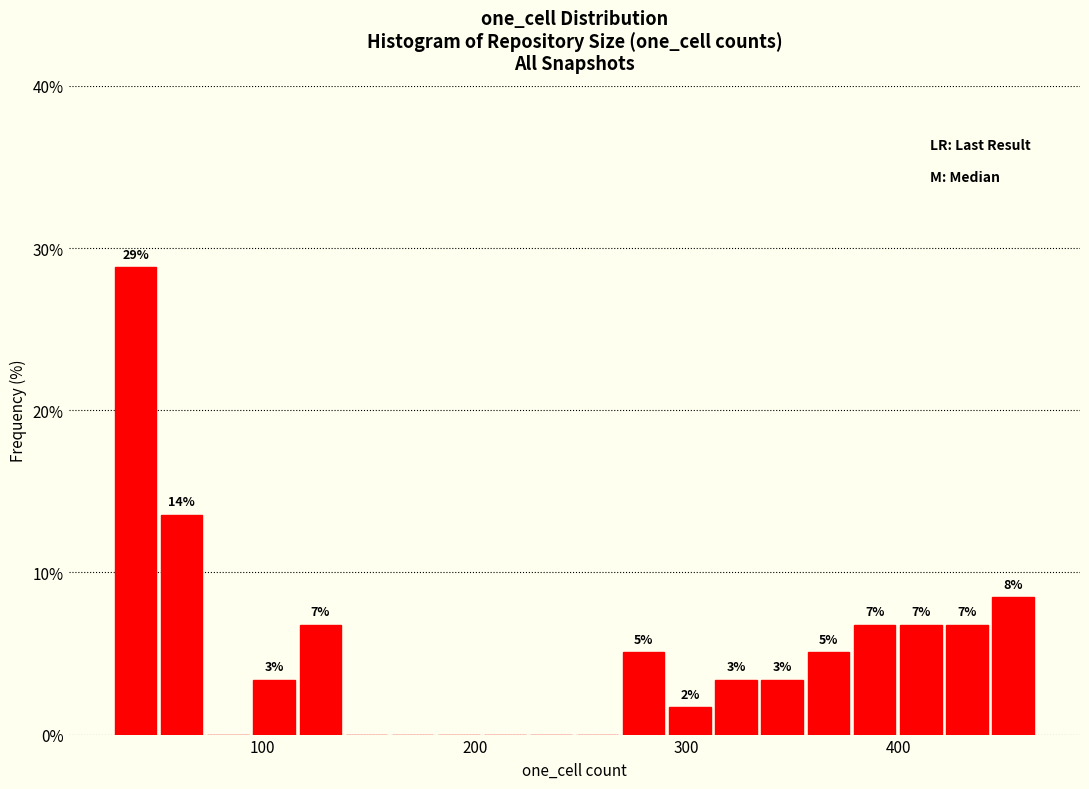

Read against the x-axis, roughly where is the centre of the tallest bar?

40